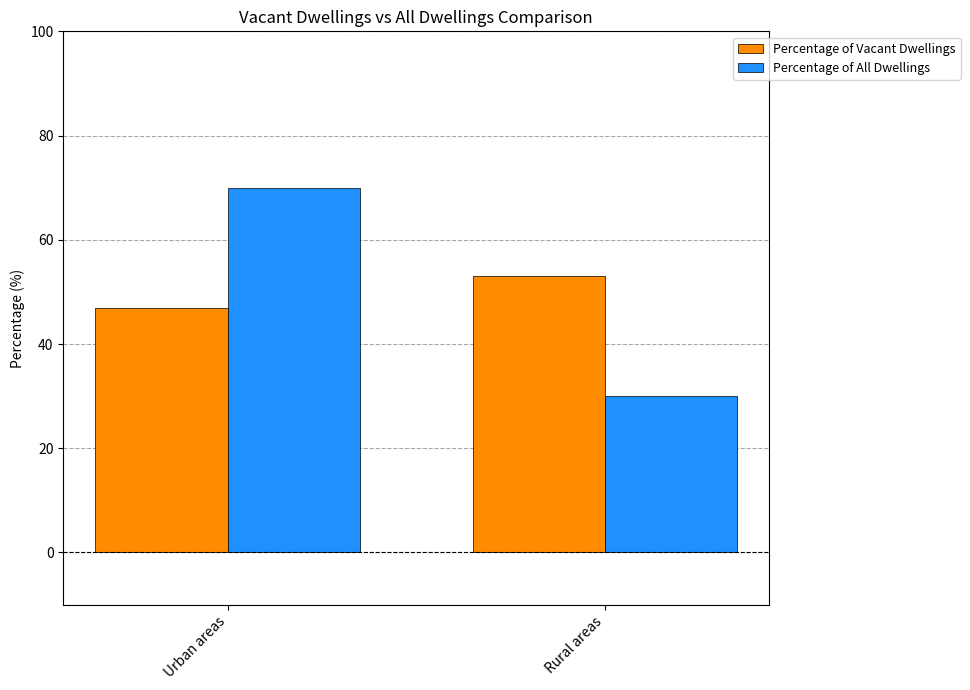

What value does the Percentage of Vacant Dwellings series have at Urban areas?

47